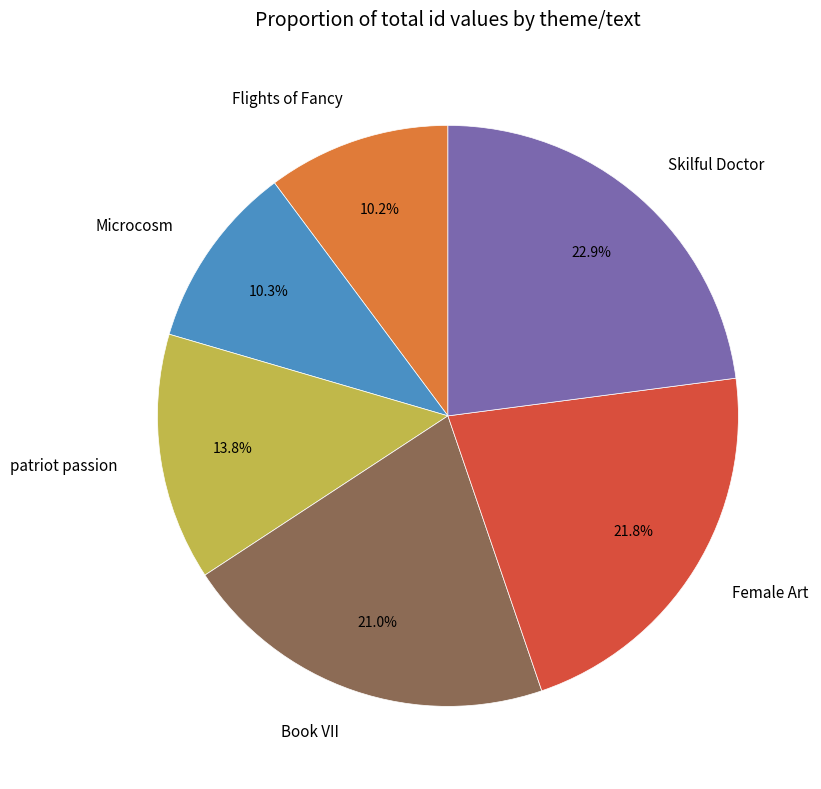

How many slices are in this pie chart?

6